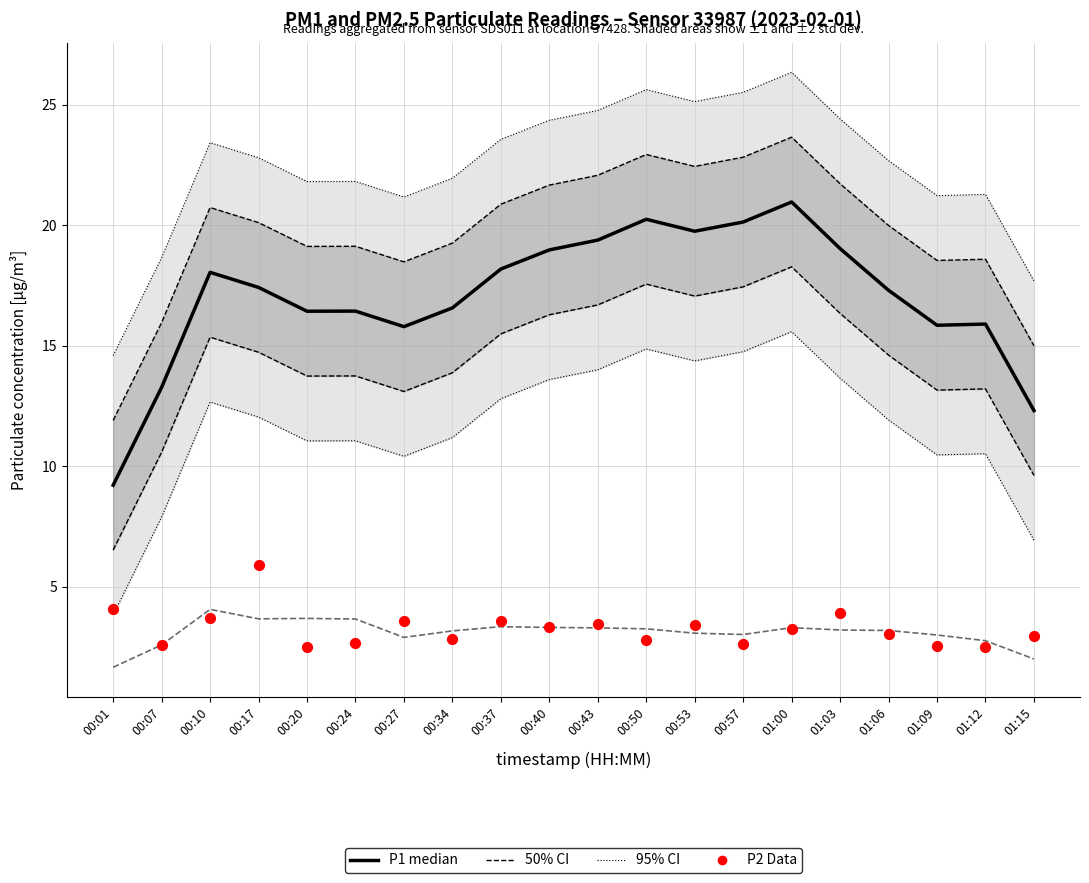

At which category is the sum across all series the highest?

01:00